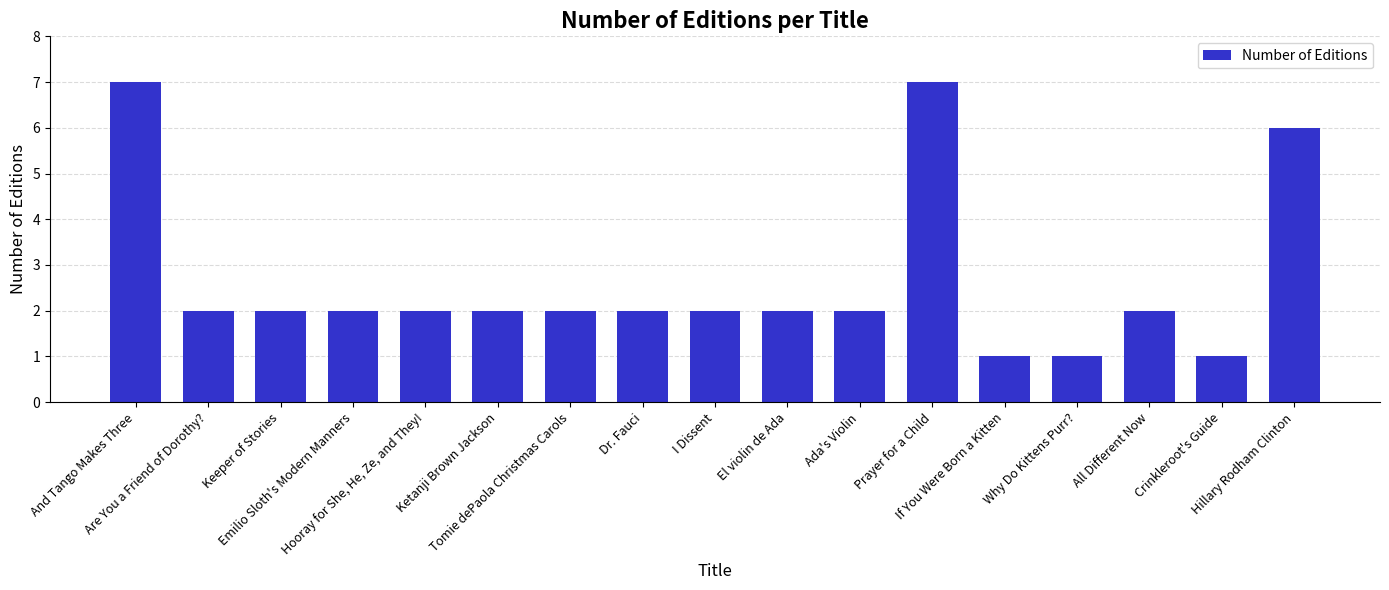

What is the ratio of the value at Ketanji Brown Jackson to the value at El violin de Ada?

1.0